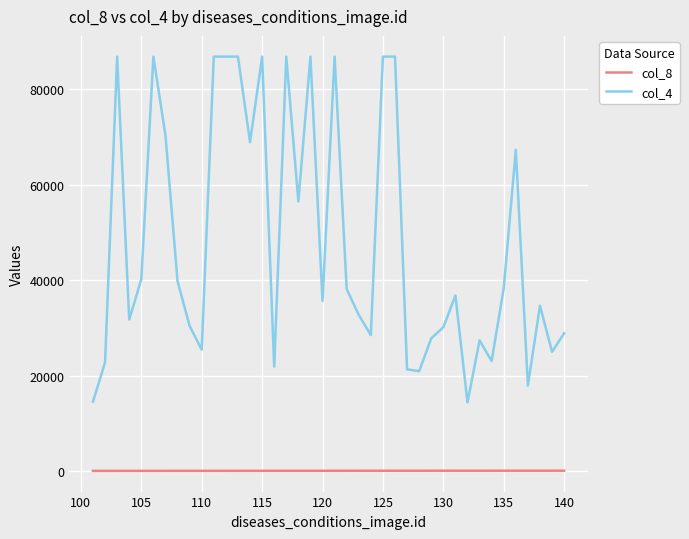

How many lines are shown in the chart?

2